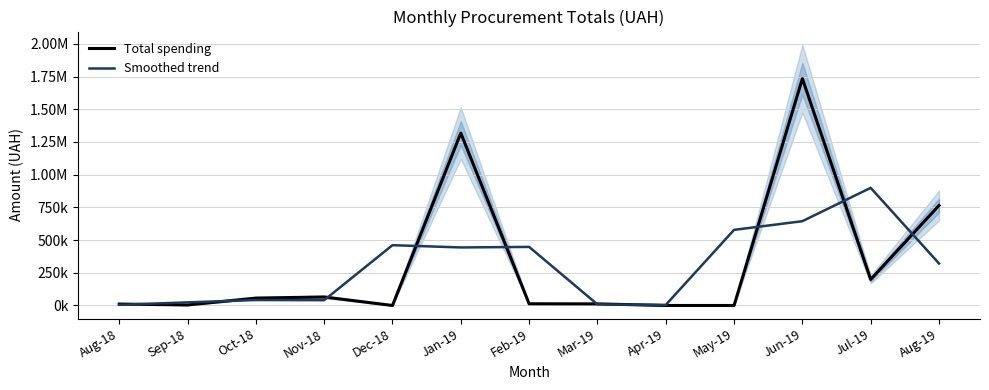

Where is Smoothed trend nearest to the value 451709?

Feb-19